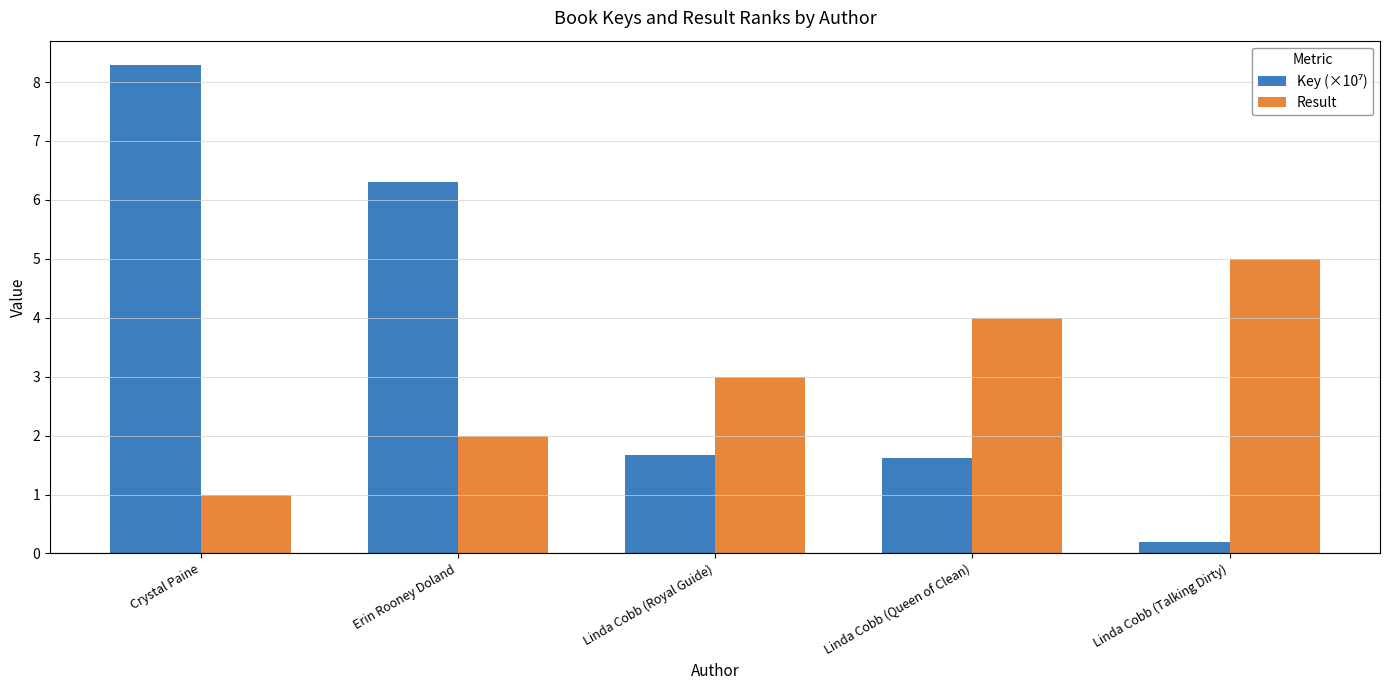

Is it true that Result equals 5.0 at Linda Cobb (Talking Dirty)?

True